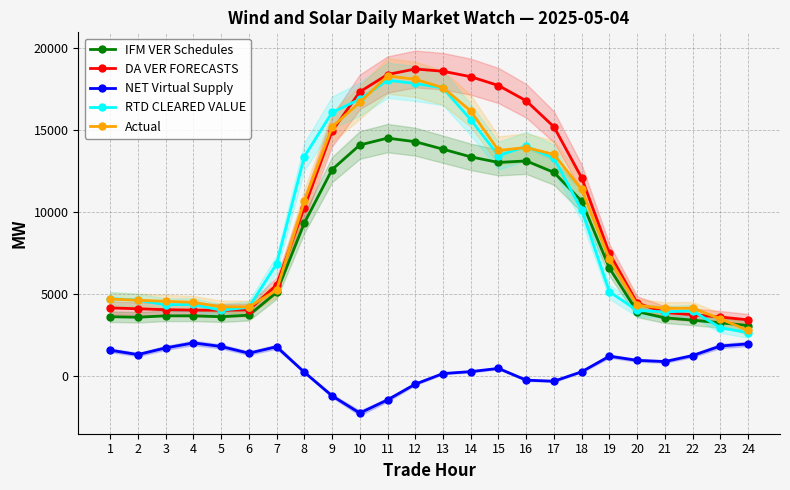

True or false: IFM VER Schedules and NET Virtual Supply intersect in this chart.

False